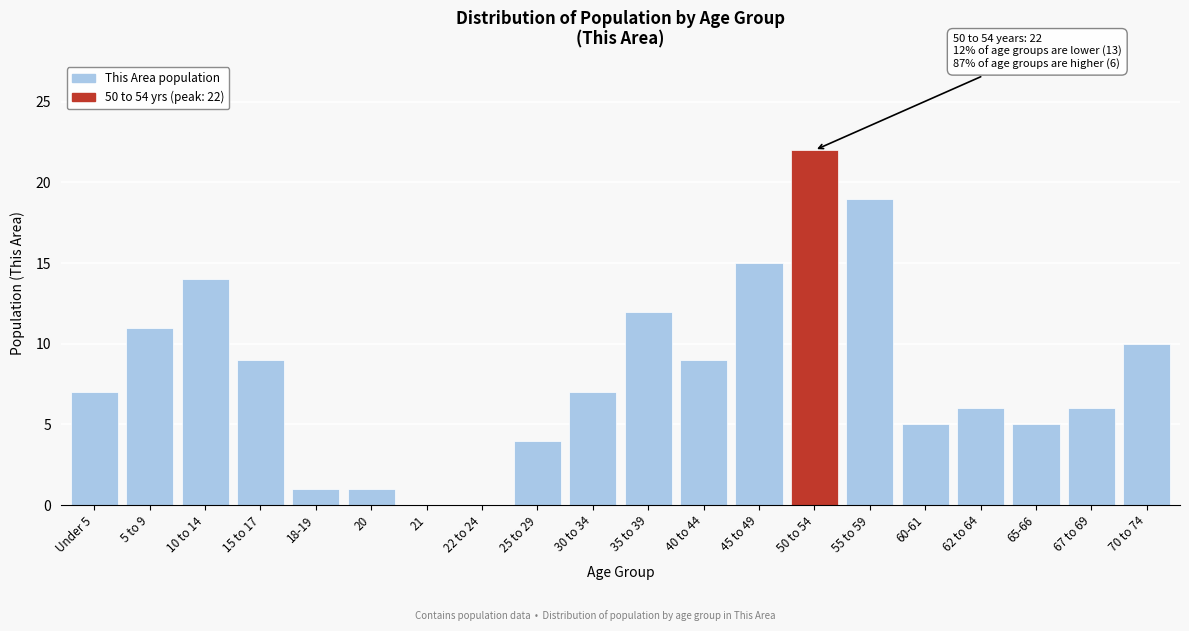

Reading left to right, extract all data points from this chart.

Under 5=7	5 to 9=11	10 to 14=14	15 to 17=9	18-19=1	20=1	21=0	22 to 24=0	25 to 29=4	30 to 34=7	35 to 39=12	40 to 44=9	45 to 49=15	50 to 54=22	55 to 59=19	60-61=5	62 to 64=6	65-66=5	67 to 69=6	70 to 74=10